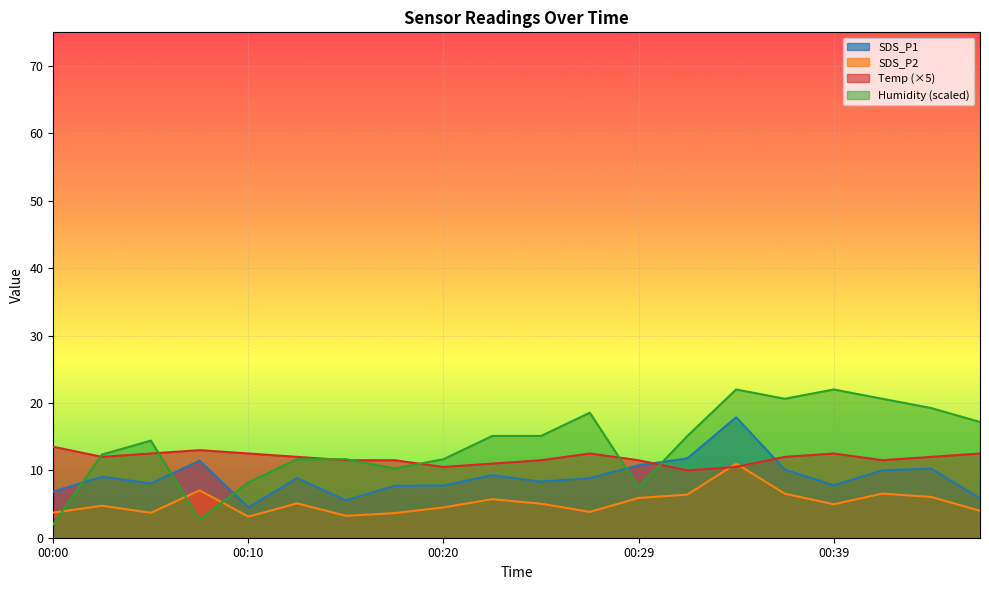

What is the difference between the Humidity values at 00:42 and 00:34?

1.4